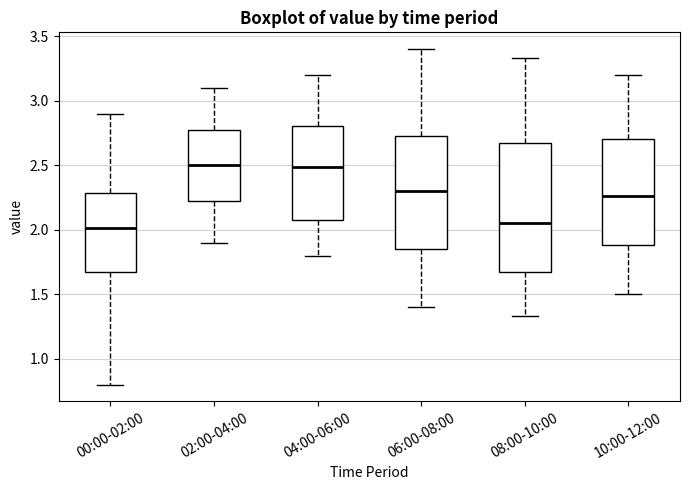

Where does the lower whisker of the box for 08:00-10:00 end on the y-axis? The values are not printed on the chart, so give them approximately, as read against the axis.

1.35